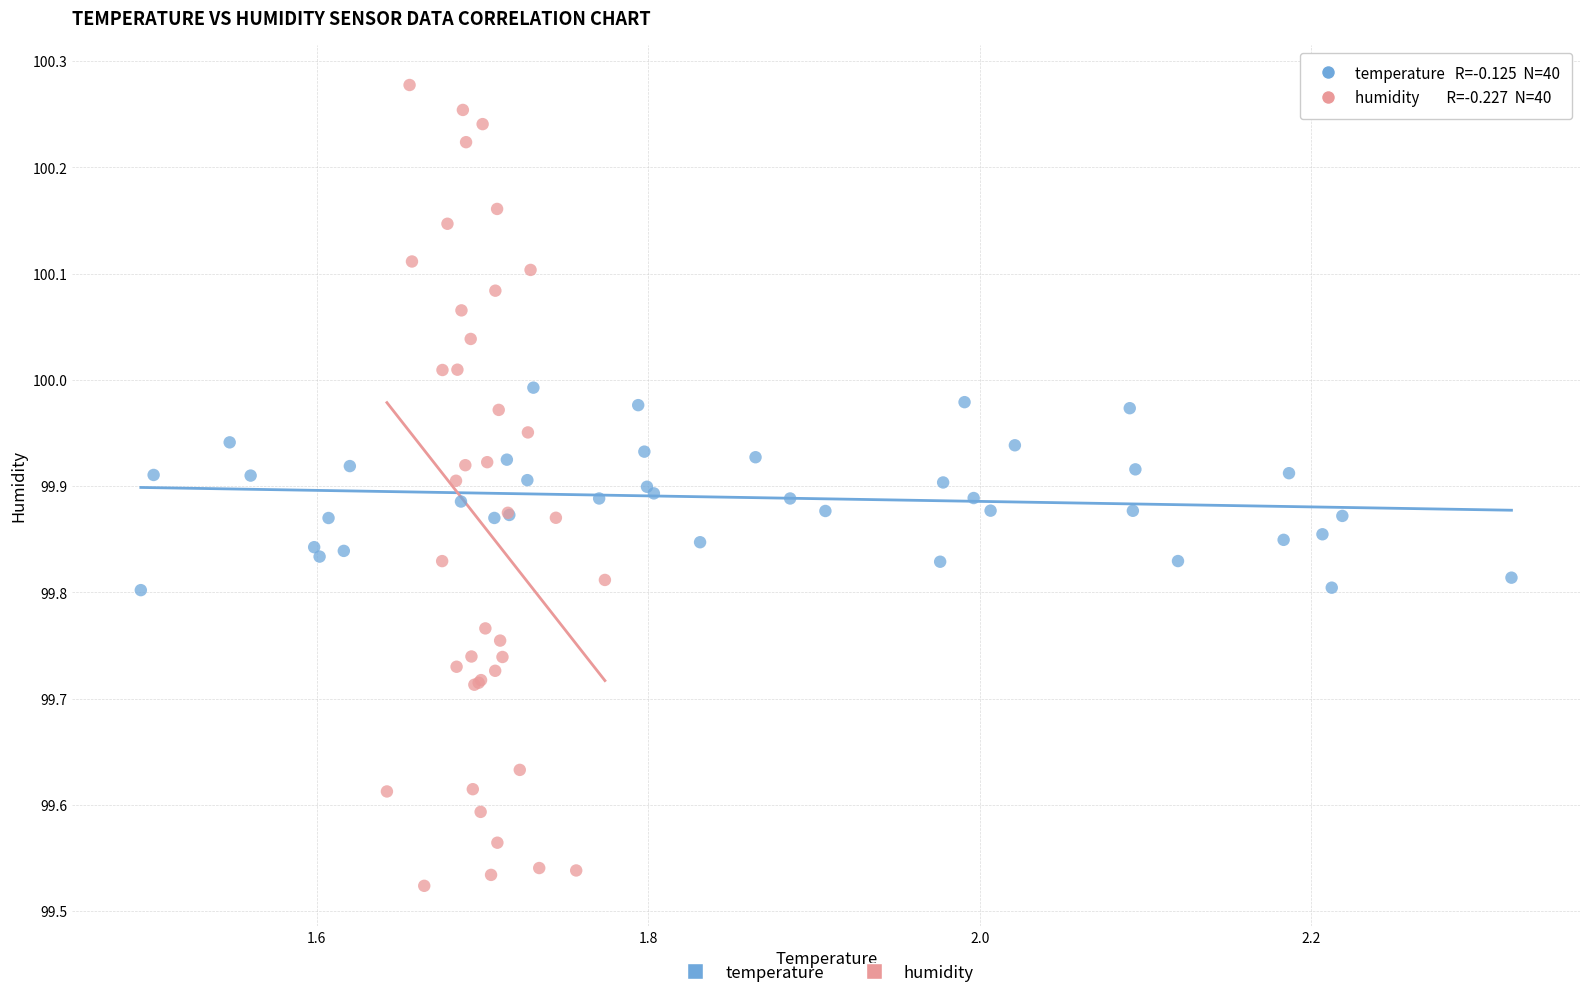

Which series reaches the minimum Y coordinate?

humidity